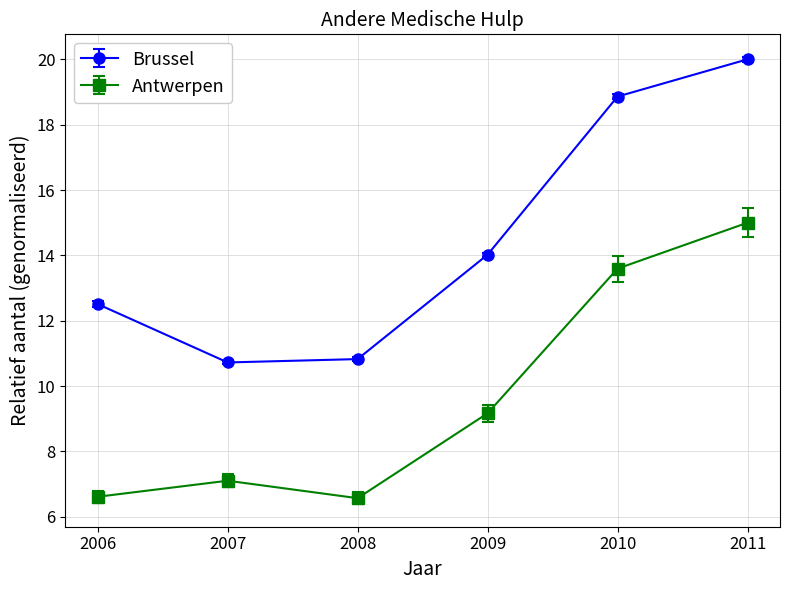

How many distinct data groups are displayed?

2